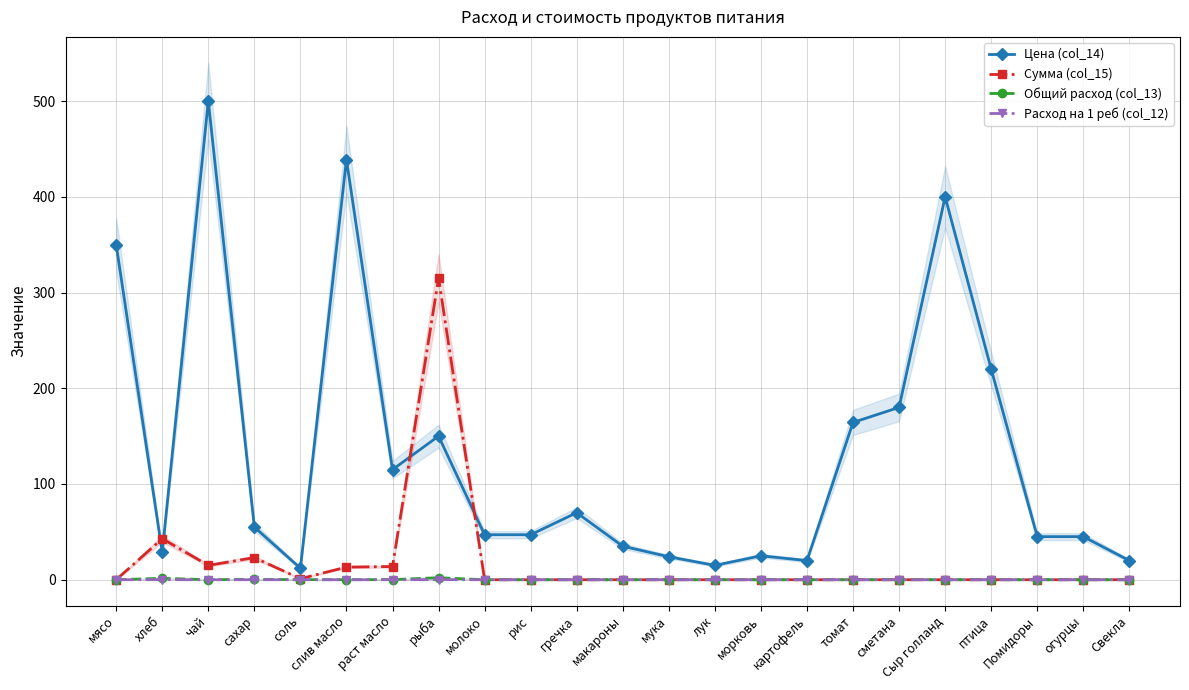

Which series has the widest spread of values?

Цена (col_14)